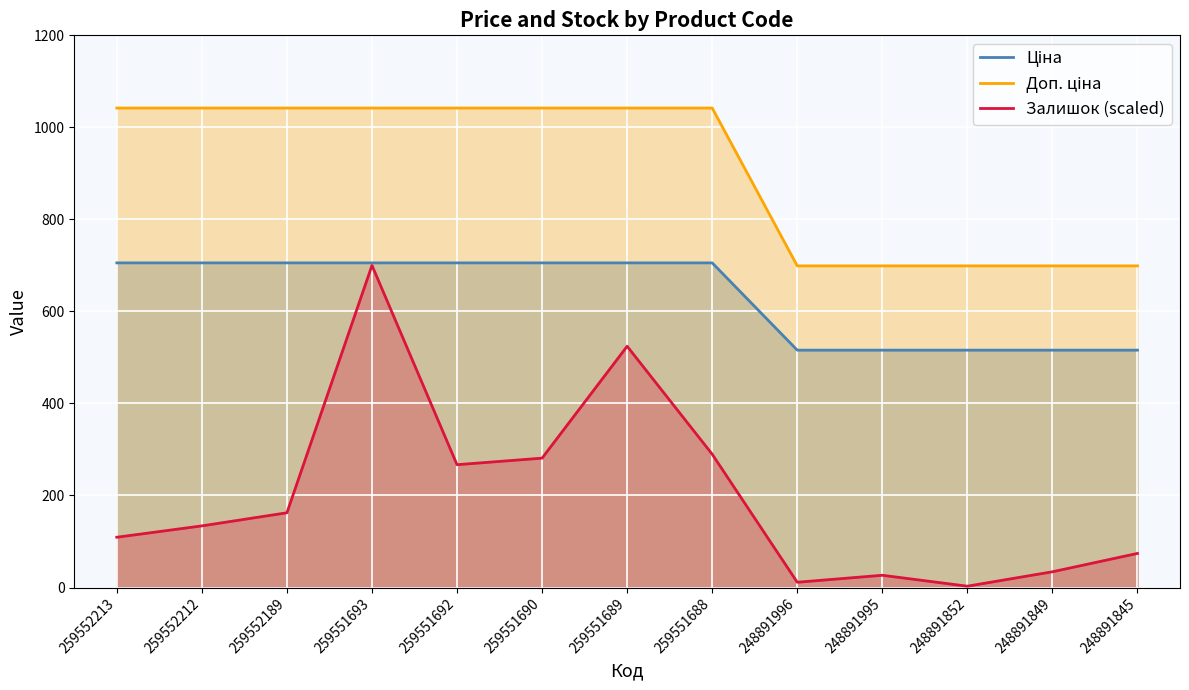

Which label corresponds to the smallest value in the chart?

248891852